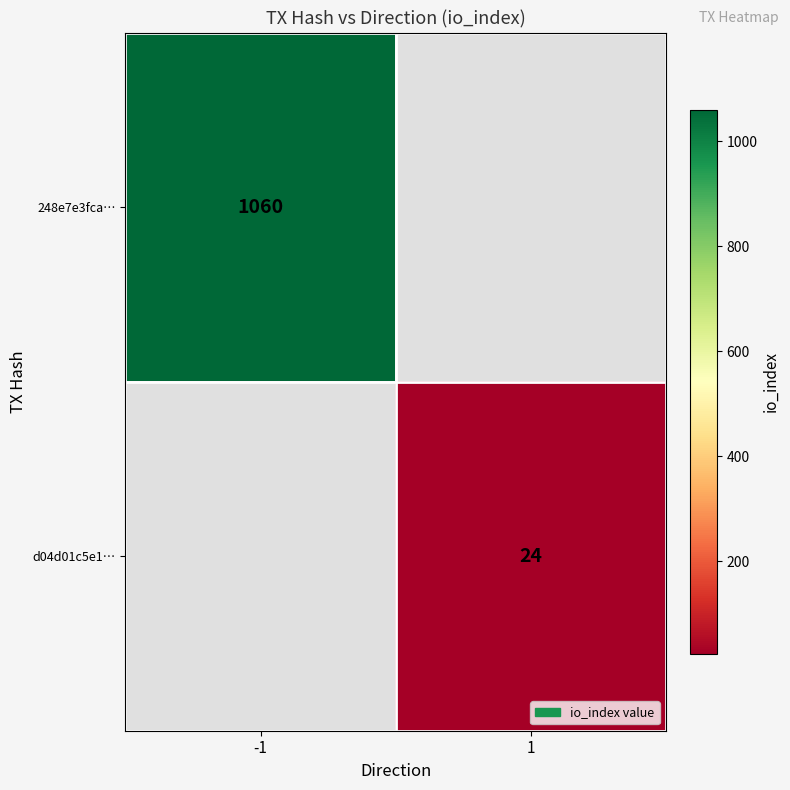

Is it true that d04d01c5e1… equals 24 at 1?

True